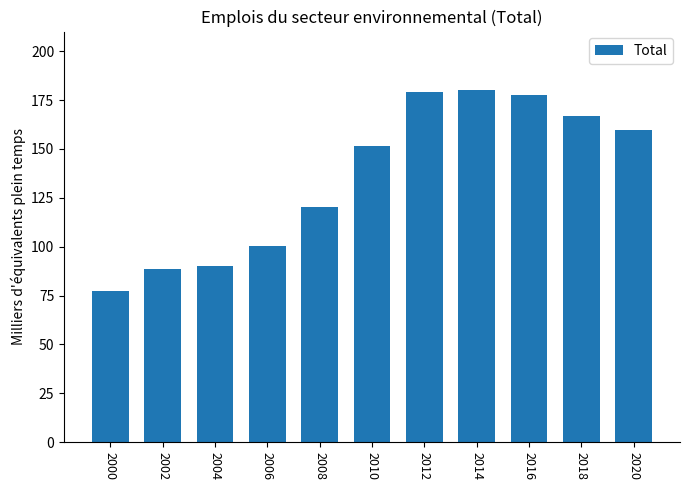

At which label does the data first exceed 151?

2010